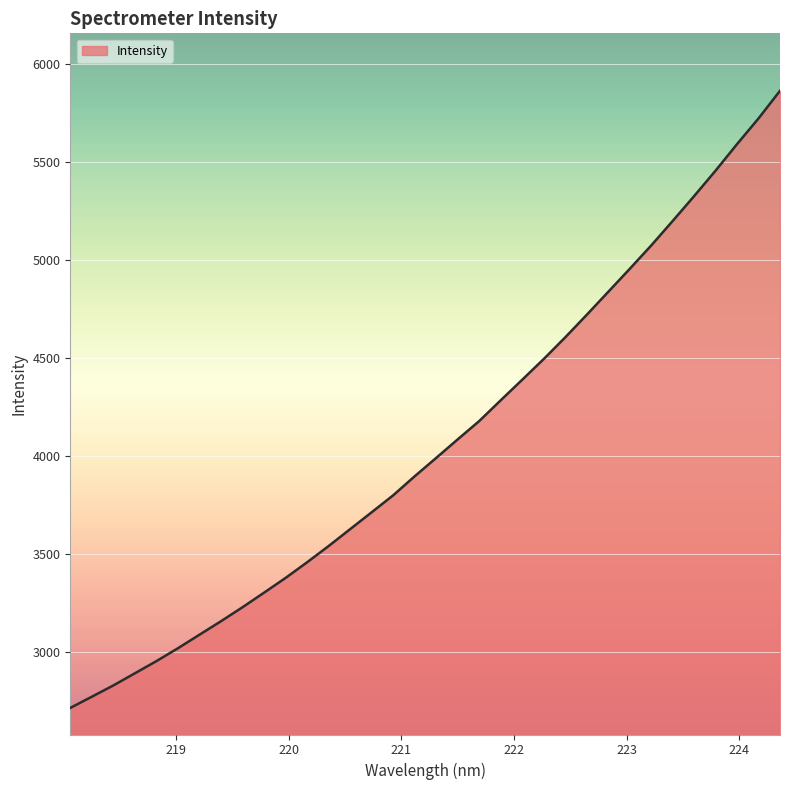

What is the difference between the maximum and minimum values?

3148.8